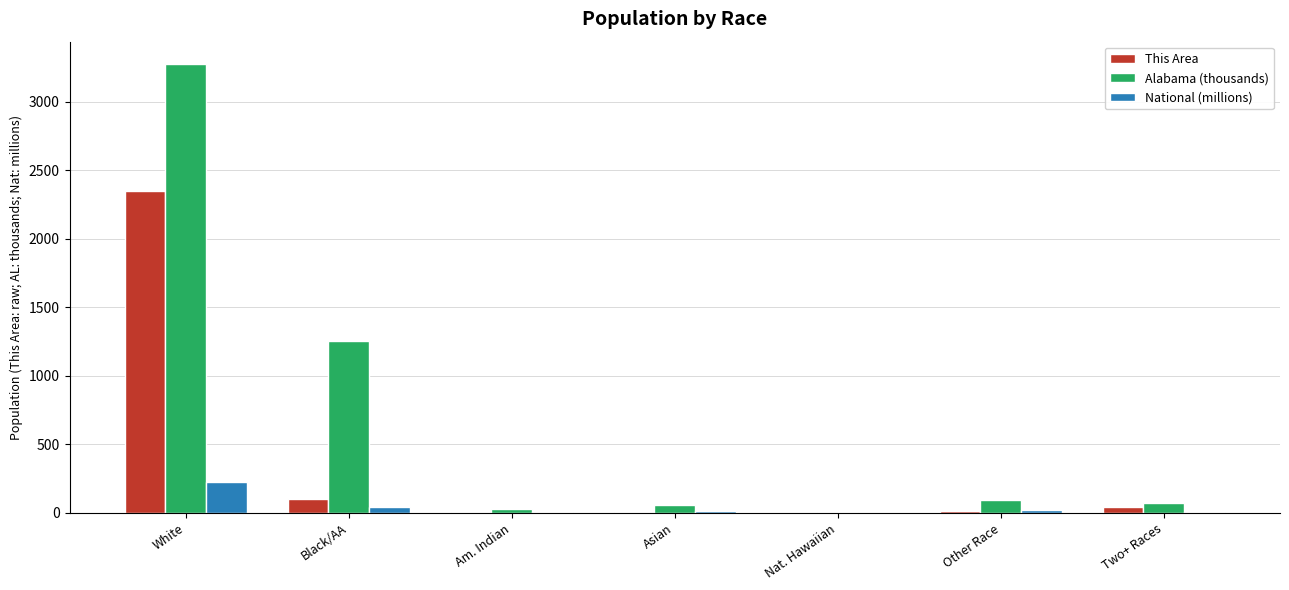

At which category does the chart reach its peak across all series?

White